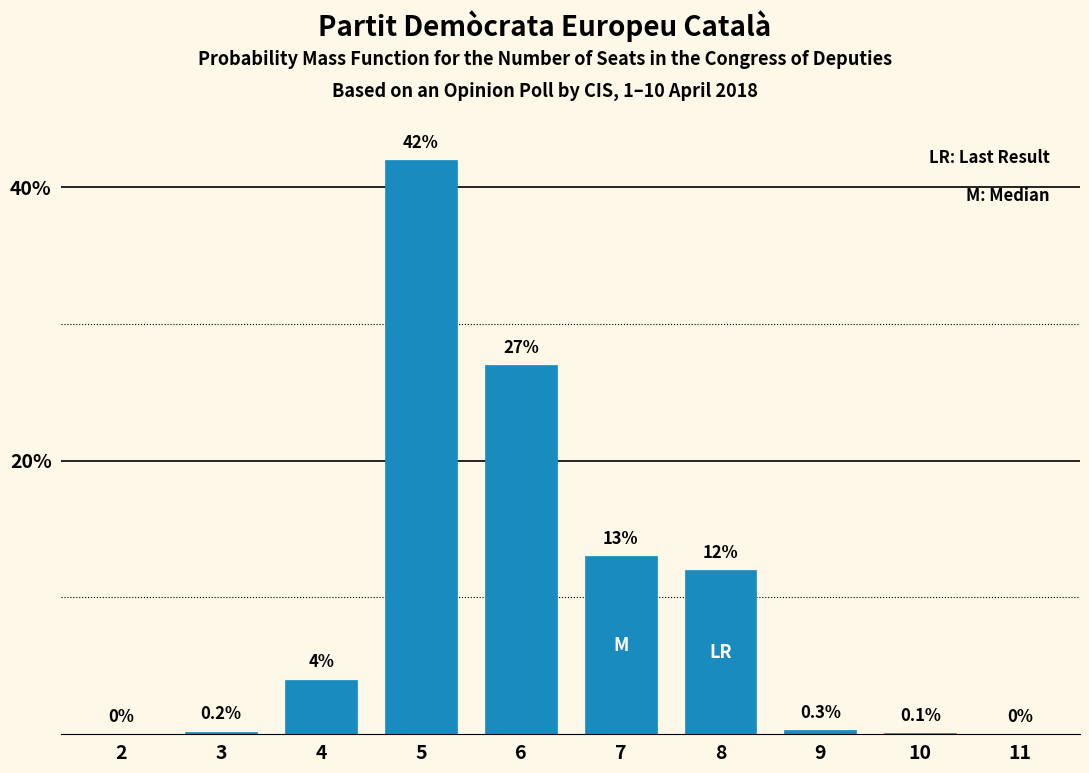

Reading left to right, list all the values displayed in this chart.

2=0.0	3=0.2	4=4.0	5=42.0	6=27.0	7=13.0	8=12.0	9=0.3	10=0.1	11=0.0